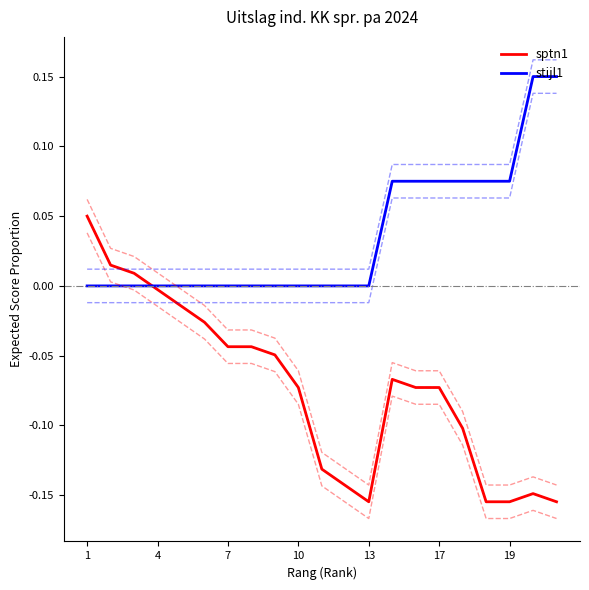

Reading left to right, list all the values displayed in this chart.

sptn1: 0.1	0.0	0.0	-0.0	-0.0	-0.0	-0.0	-0.0	-0.0	-0.1	-0.1	-0.1	-0.2	-0.1	-0.1	-0.1	-0.1	-0.2	-0.2	-0.1	-0.2
stijl1: 0.0	0.0	0.0	0.0	0.0	0.0	0.0	0.0	0.0	0.0	0.0	0.0	0.0	0.1	0.1	0.1	0.1	0.1	0.1	0.1	0.1